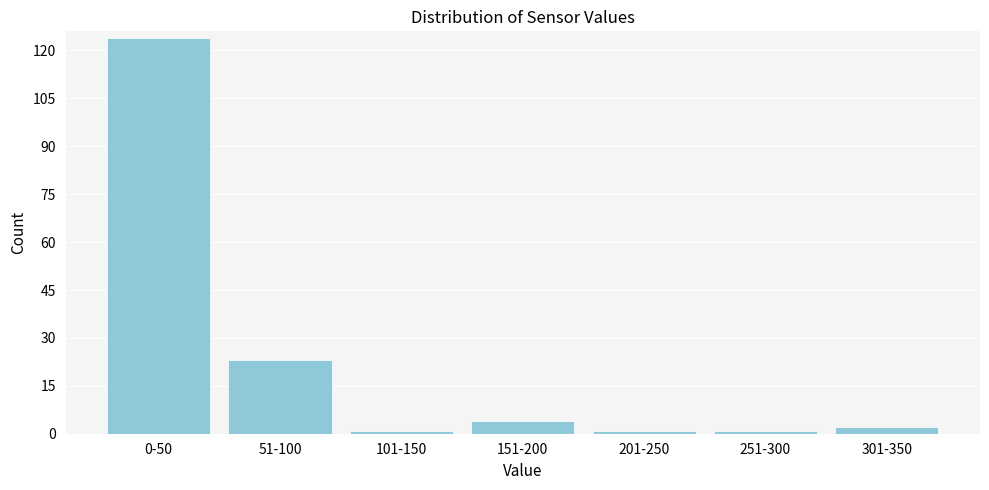

Reading left to right, list all the values displayed in this chart.

0-50=124	51-100=23	101-150=1	151-200=4	201-250=1	251-300=1	301-350=2